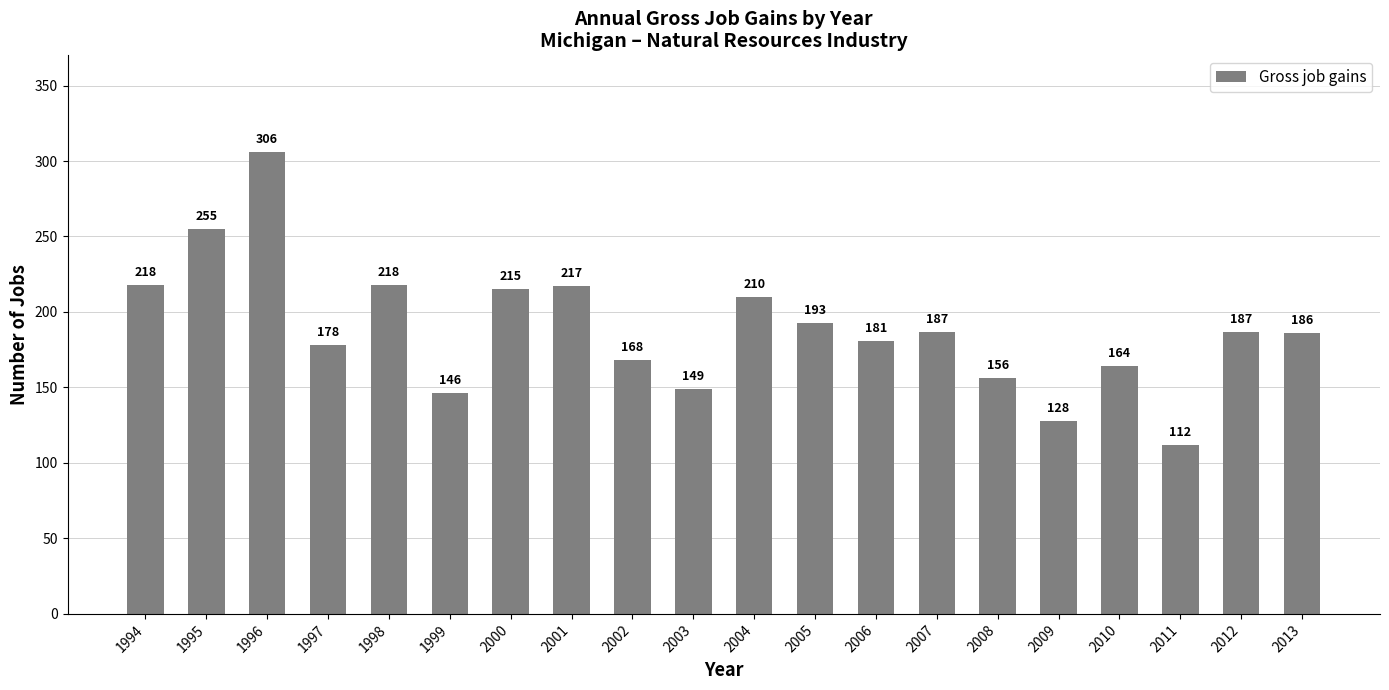

What is the value of the 13th bar from the left?

181